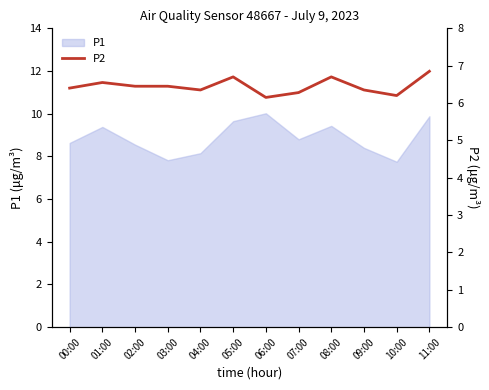

How many interior local valleys (lower than both neighbors) does the data have?

3